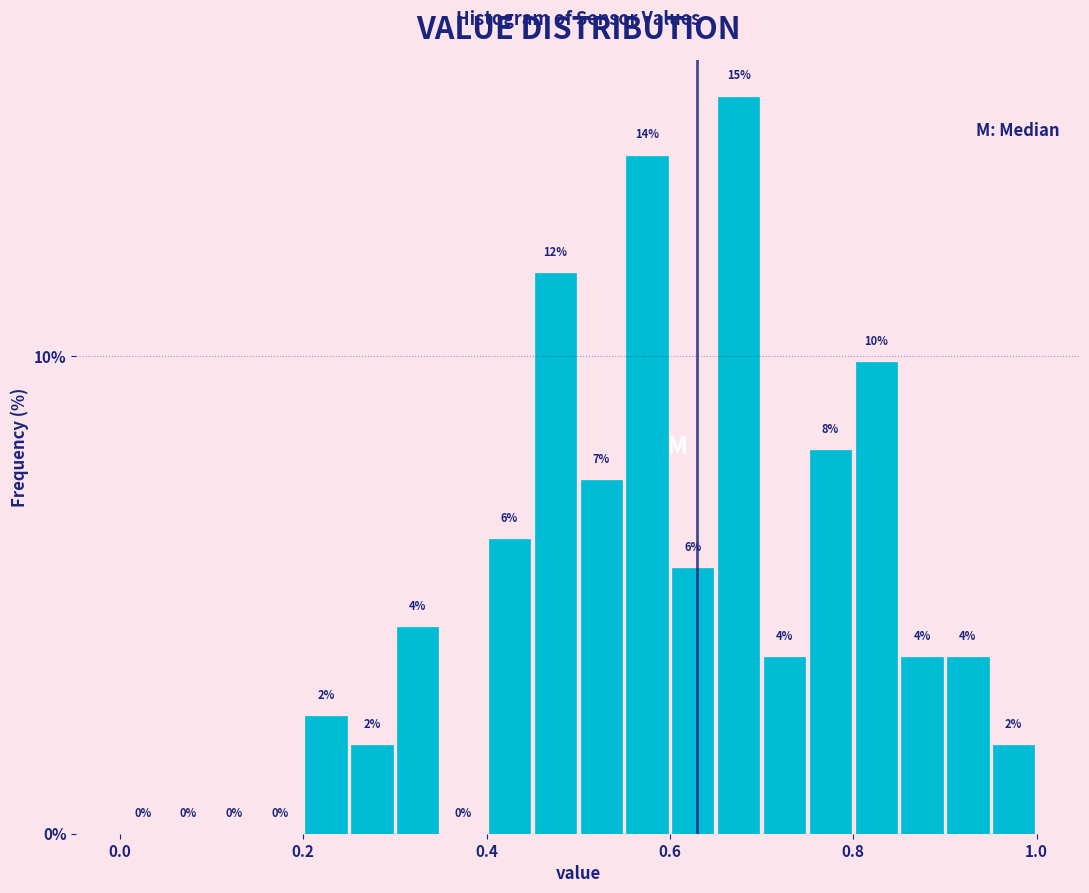

Around what value on the x-axis is the tallest bar? Give the approximate position of its centre, as read against the axis.

0.68